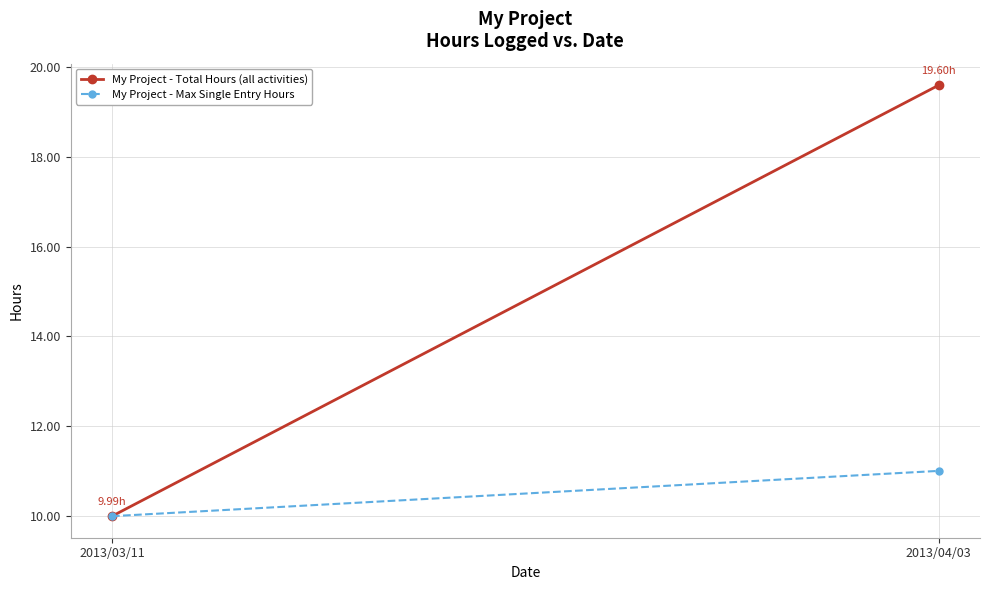

Where does the My Project - Total Hours (all activities) series first go above 19?

2013/04/03